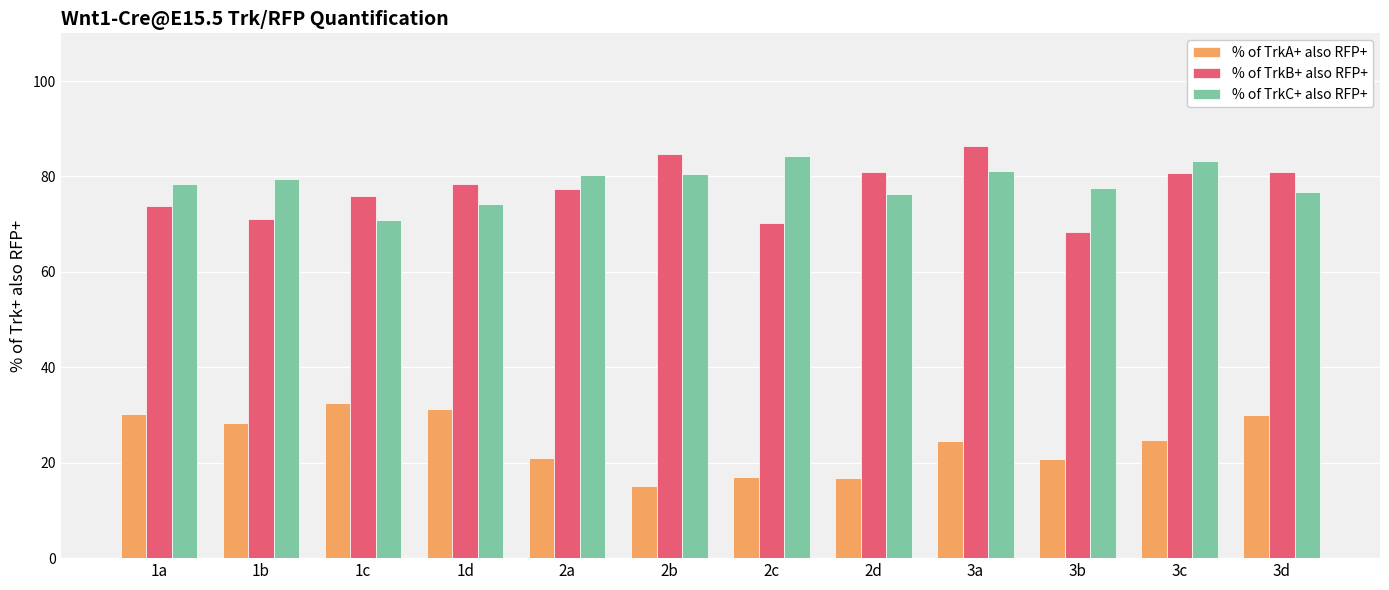

How many bars are there in each group?

3